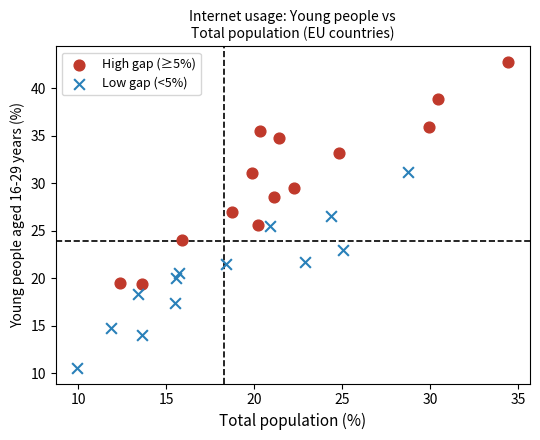

Which series has the largest Y range (max minus min)?

High gap (≥5%)